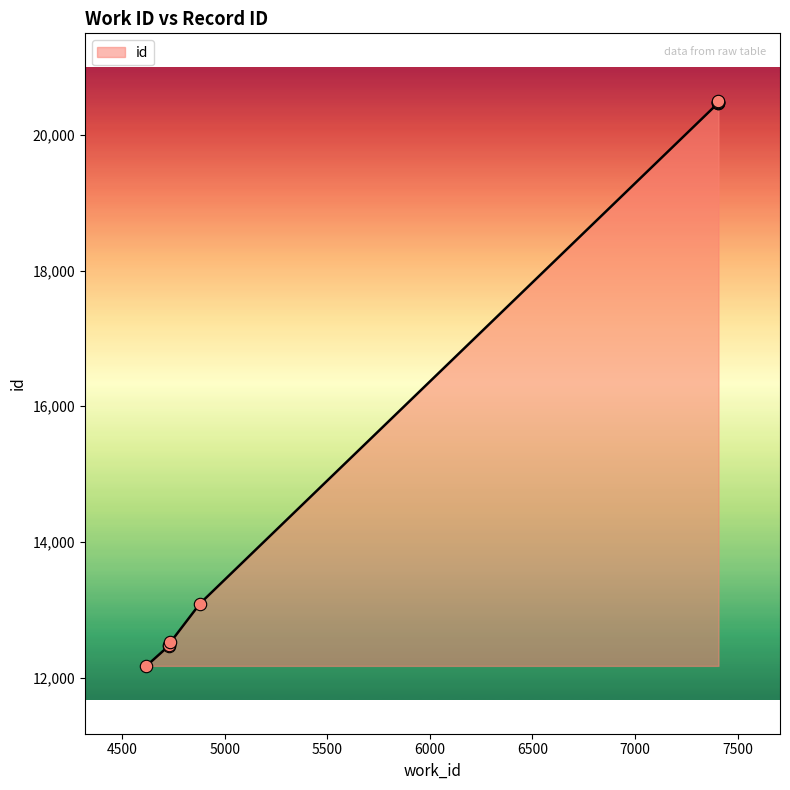

What is the change in value from 4727 to 7407?

+8010